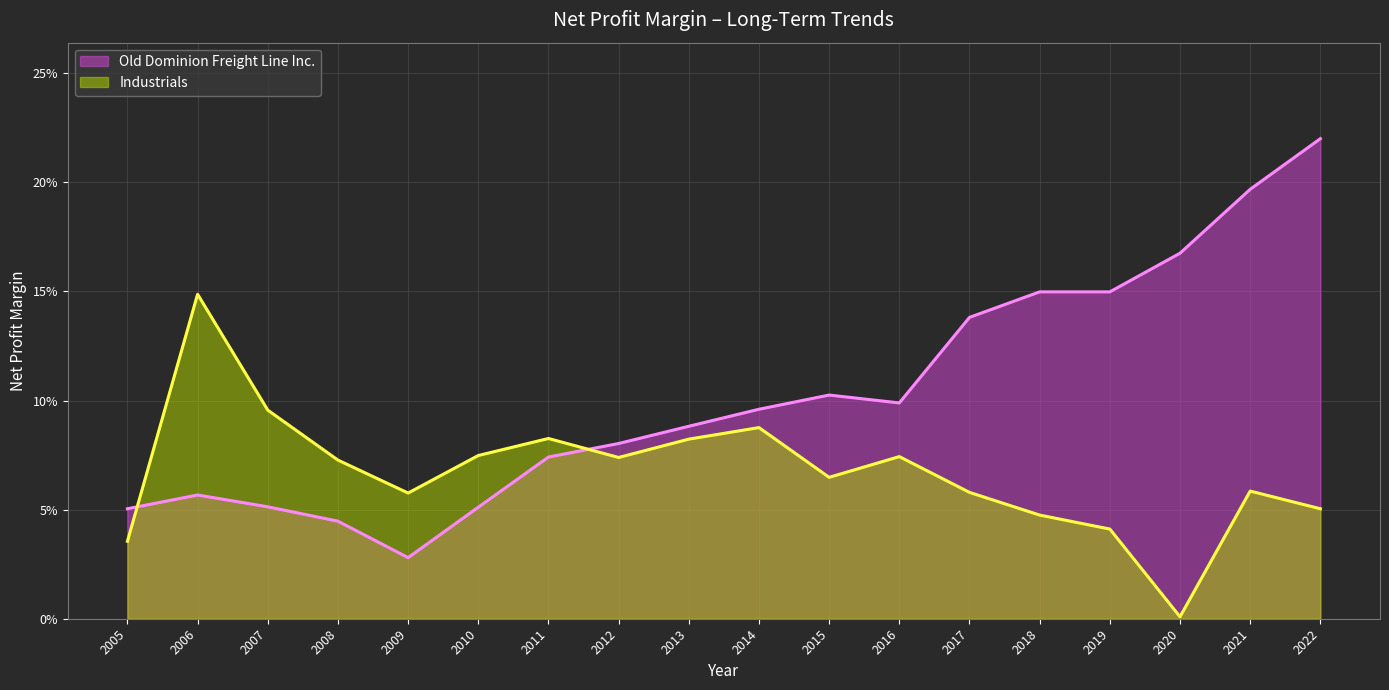

What are all the series names shown in the legend?

Old Dominion Freight Line Inc., Industrials